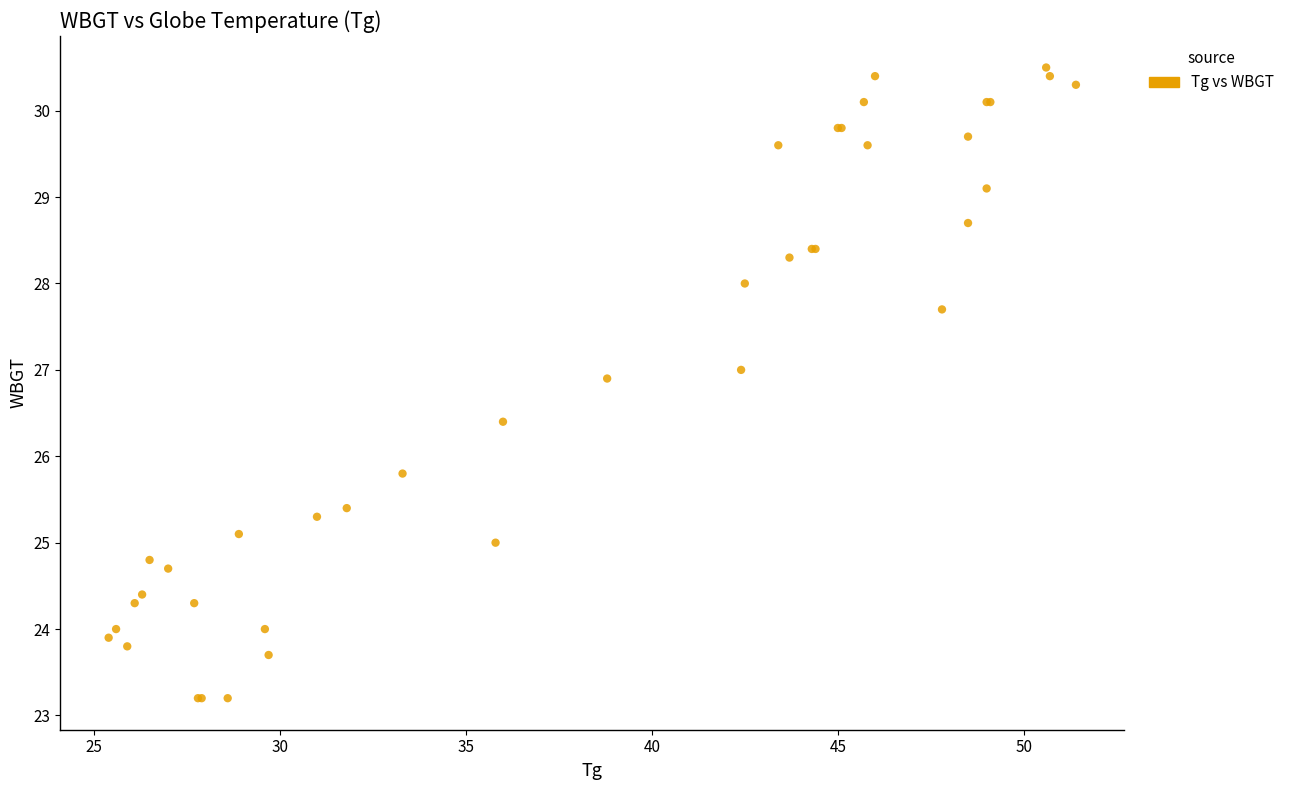

What Y value in the scatter plot is closest to 26?

25.8